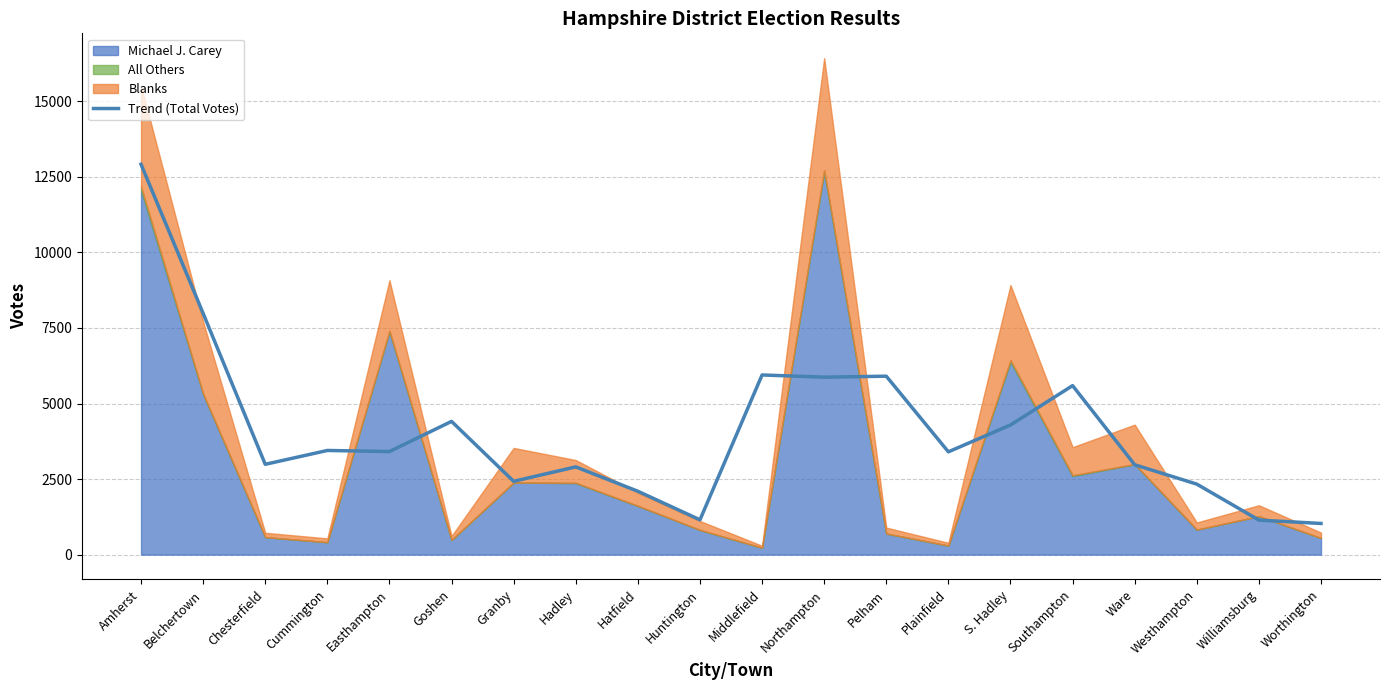

Which has a higher value, Hadley or Ware?

Ware